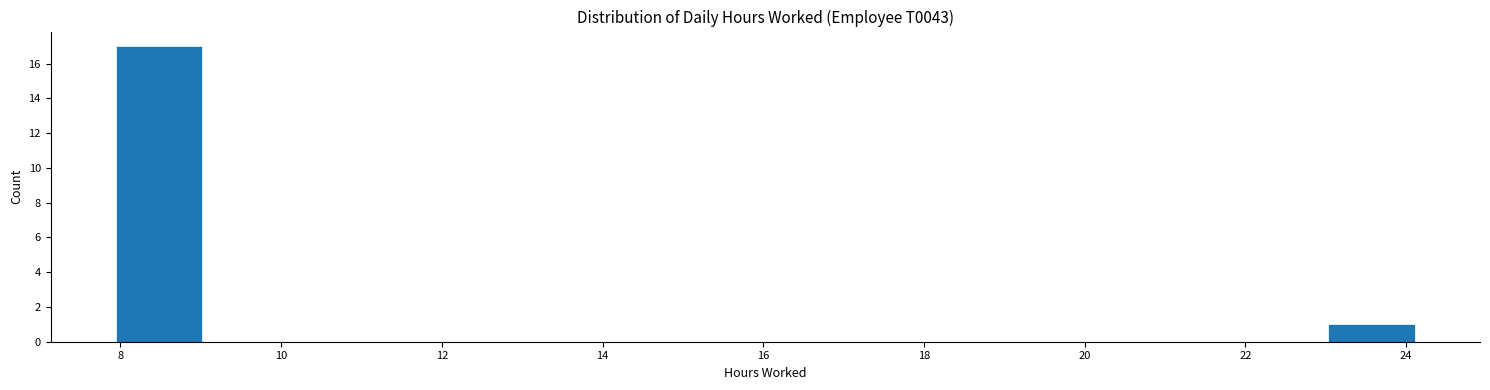

Over which range of the x-axis is the bar tallest?

8.0 to 9.0